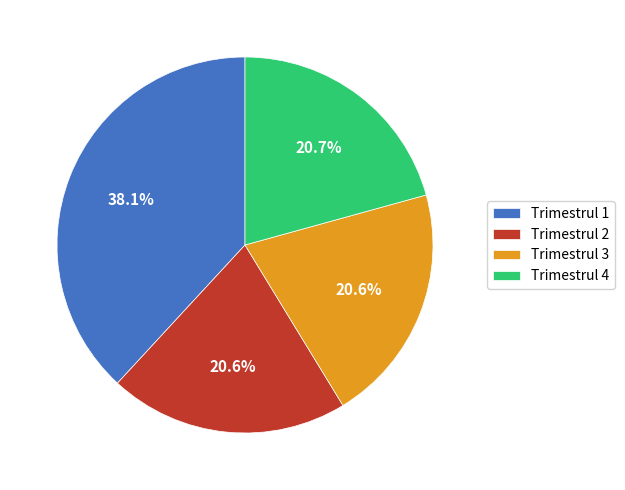

What is the largest slice in the pie chart?

Trimestrul 1